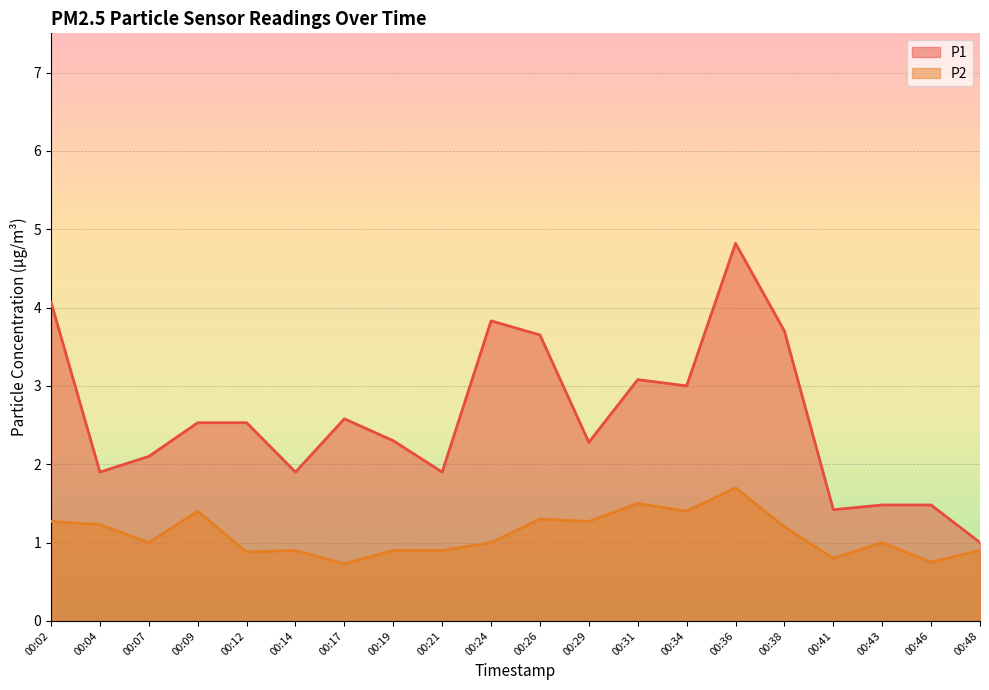

Between 00:34 and 00:17, which is larger?

00:34